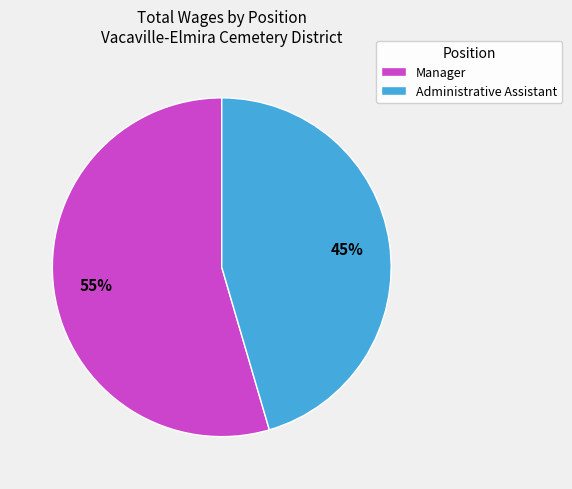

Is the sum of Manager and Administrative Assistant greater than half?

Yes